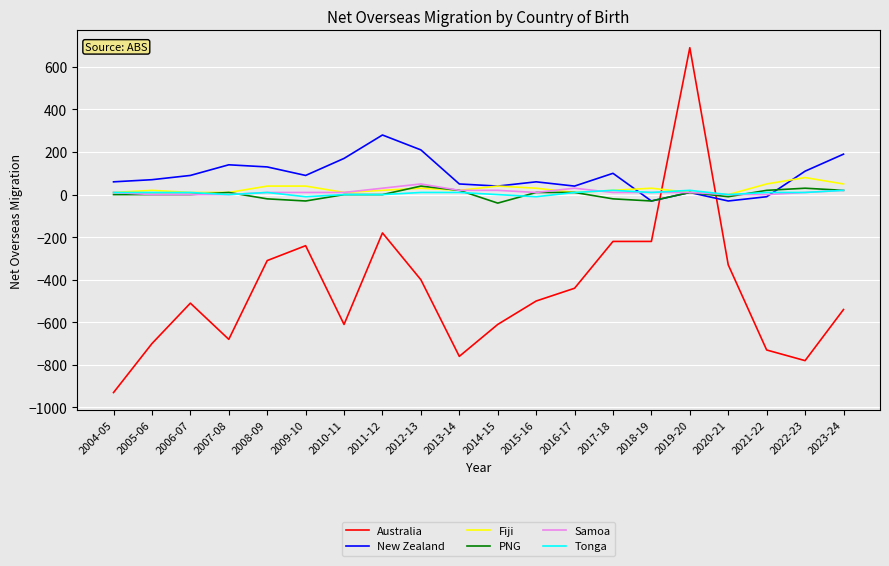

Which series has the widest spread of values?

Australia